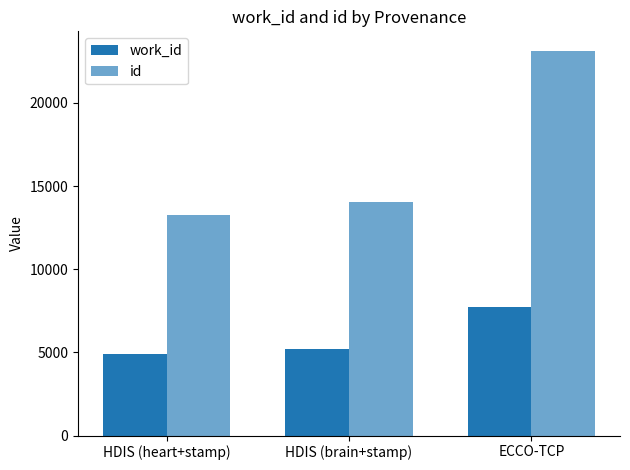

What is the spread (max minus min) of values at HDIS (heart+stamp)?

8340